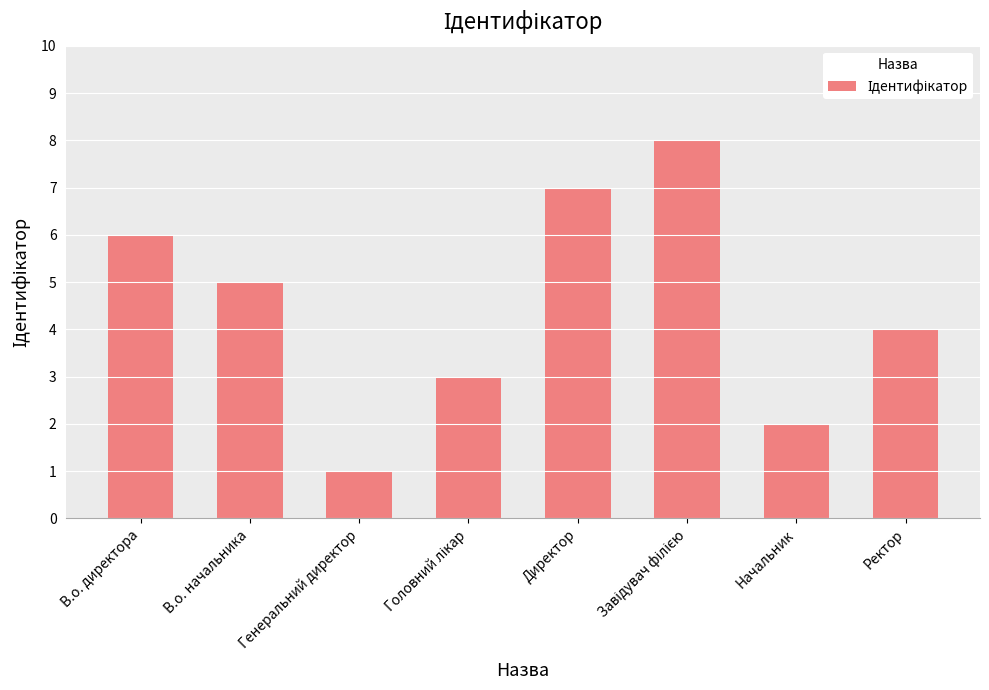

At which label is the value closest to 4?

Ректор